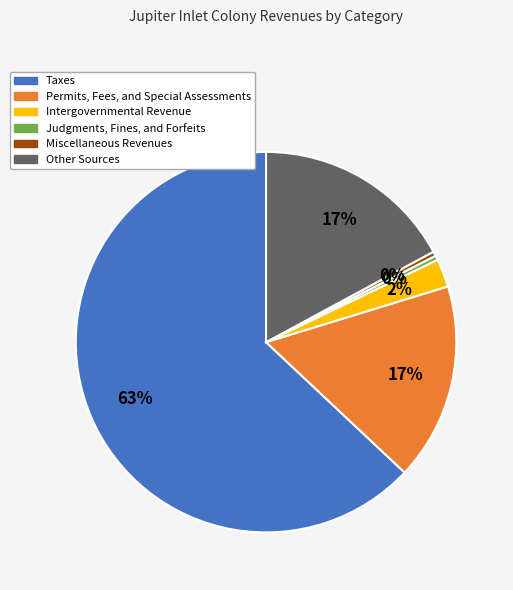

What is the ratio of the value at Other Sources to the value at Miscellaneous Revenues?

44.8